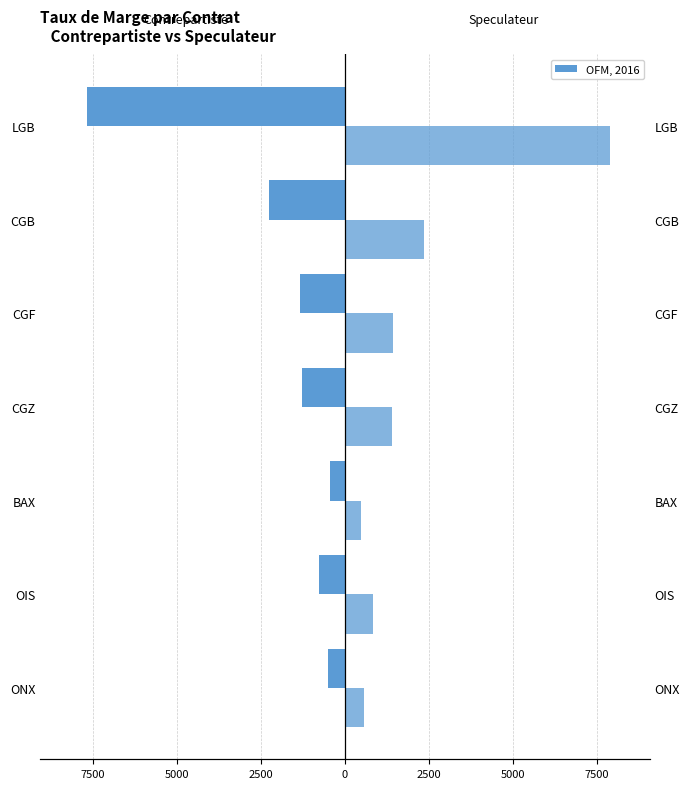

What is the minimum value shown in the chart?

-7690